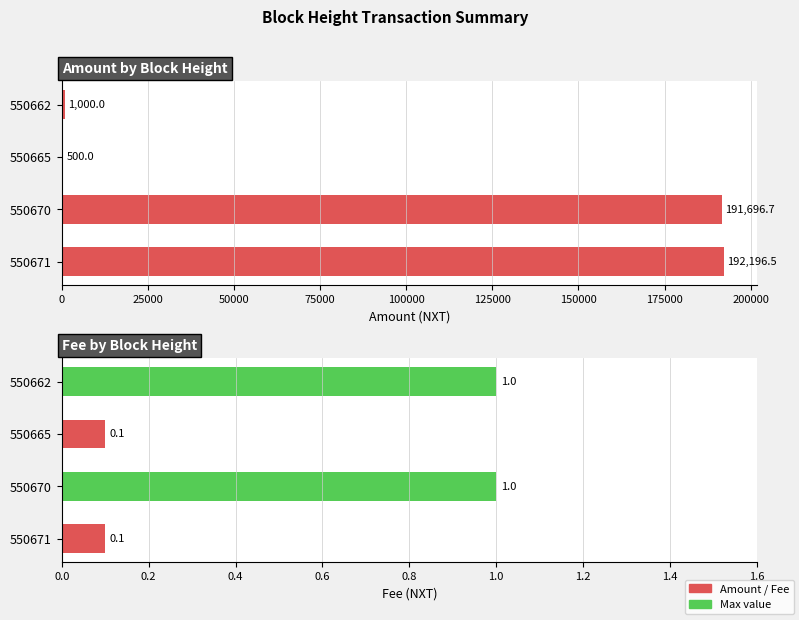

How many data points in Fee are less than 1?

2